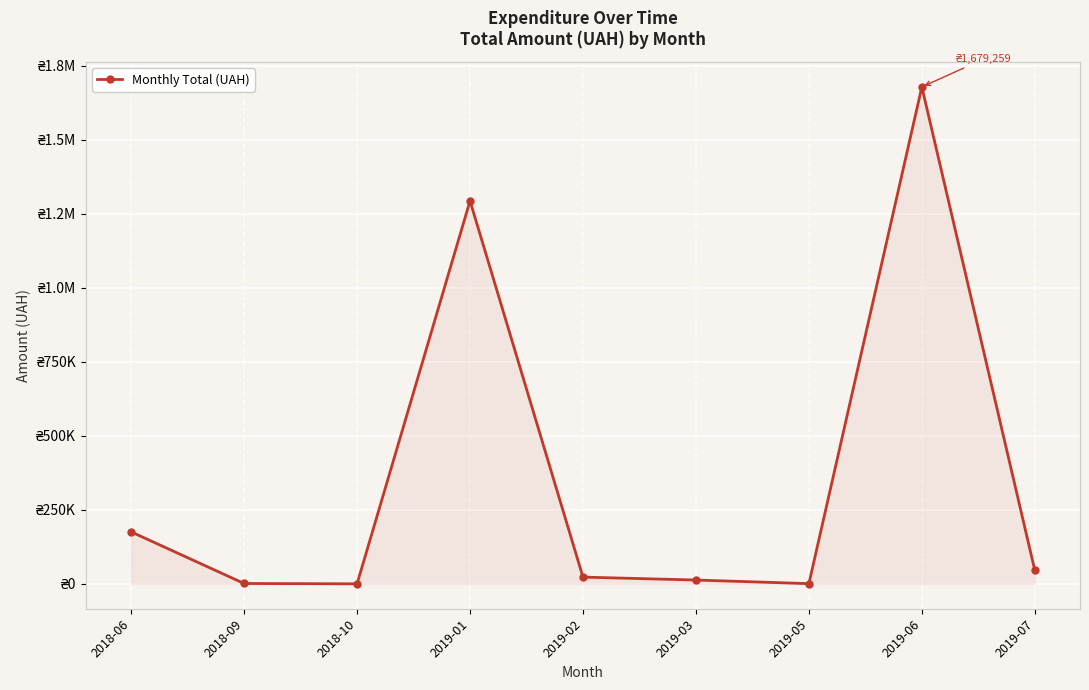

What is the difference between the second highest and minimum values?

1294016.7